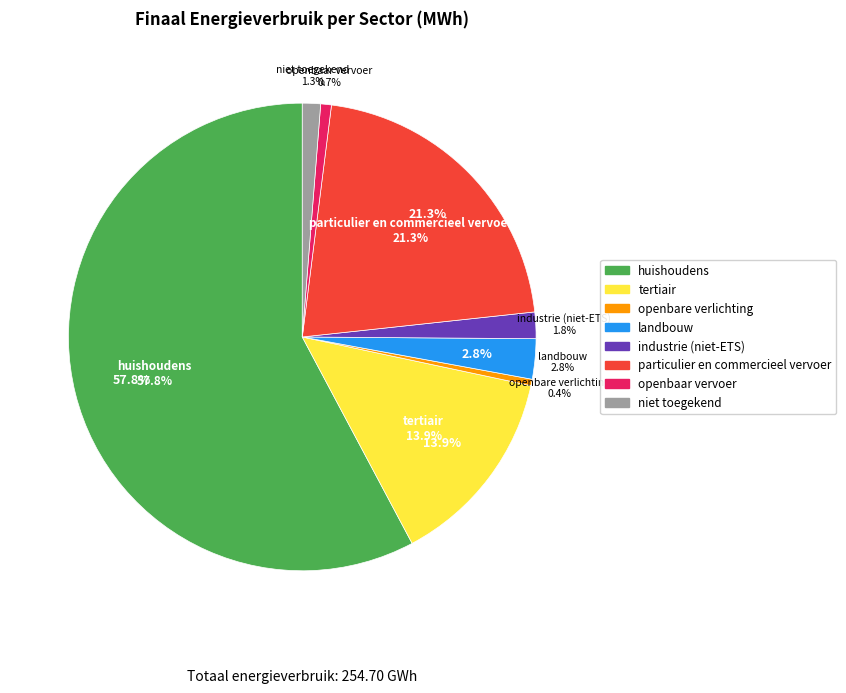

Is there a majority slice in this chart?

Yes